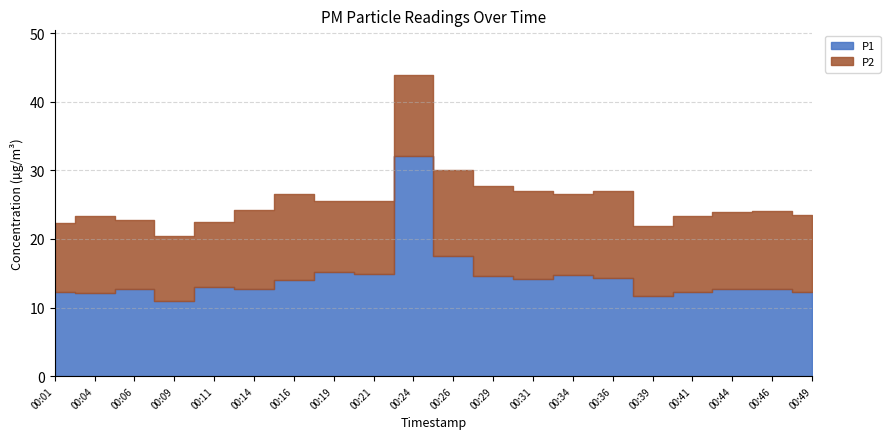

What is the approximate value of P2 at 00:31?

12.8